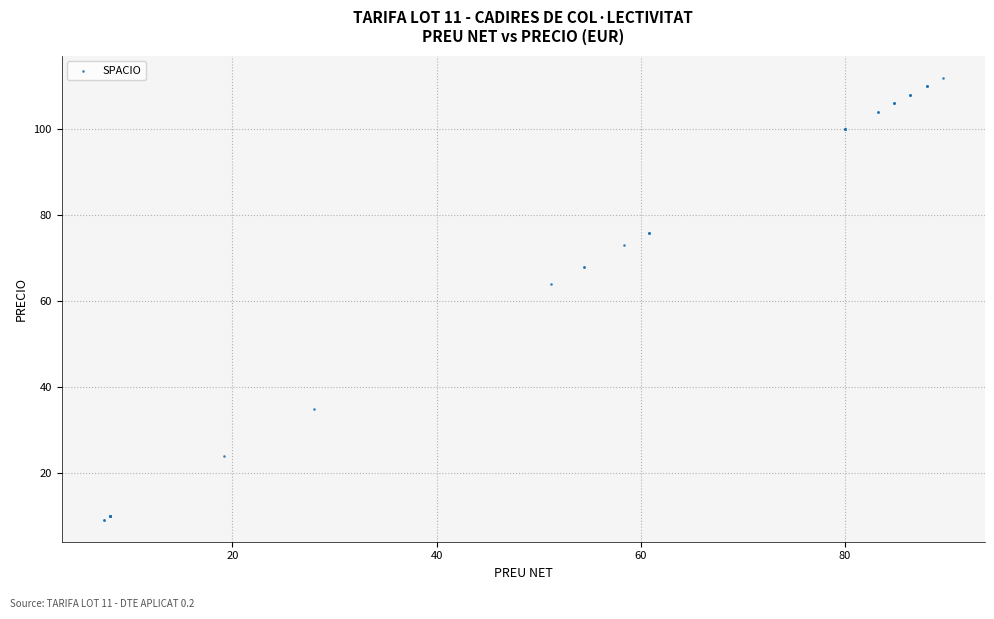

What Y value in the scatter plot is closest to 60?

64.0